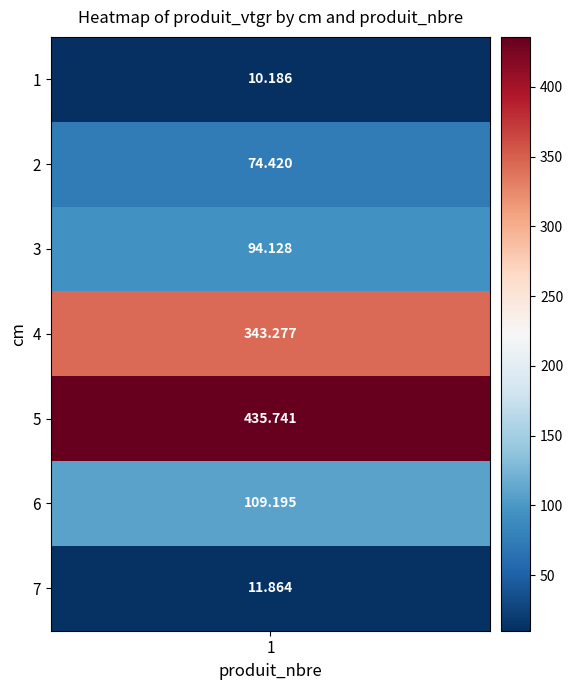

Rank the categories by value from lowest to highest.

0, 6, 1, 2, 5, 3, 4